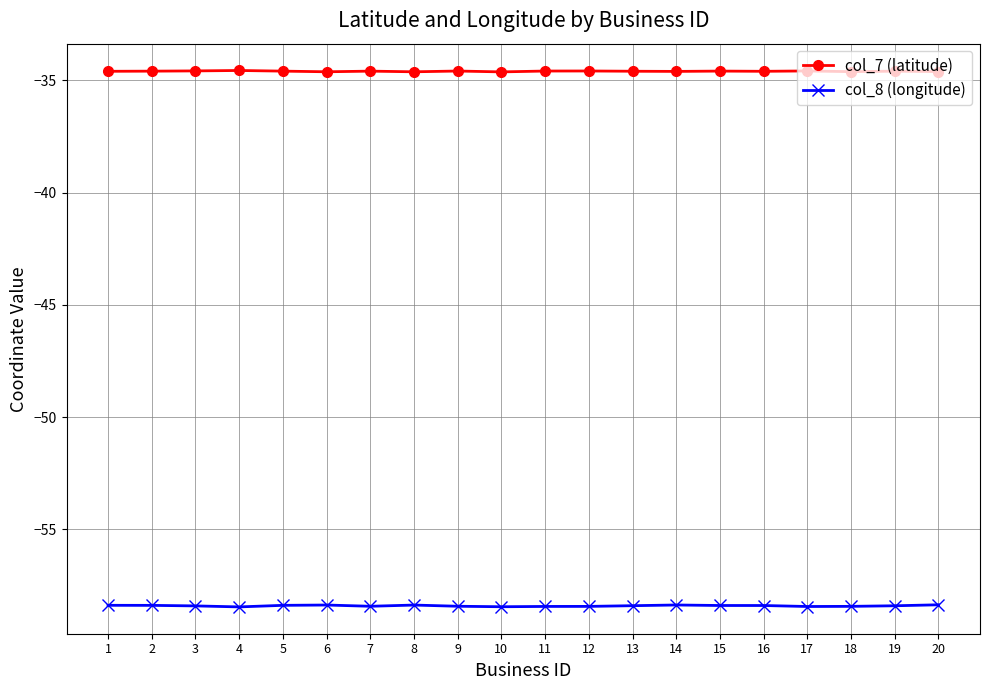

Count the number of categories in the chart.

20